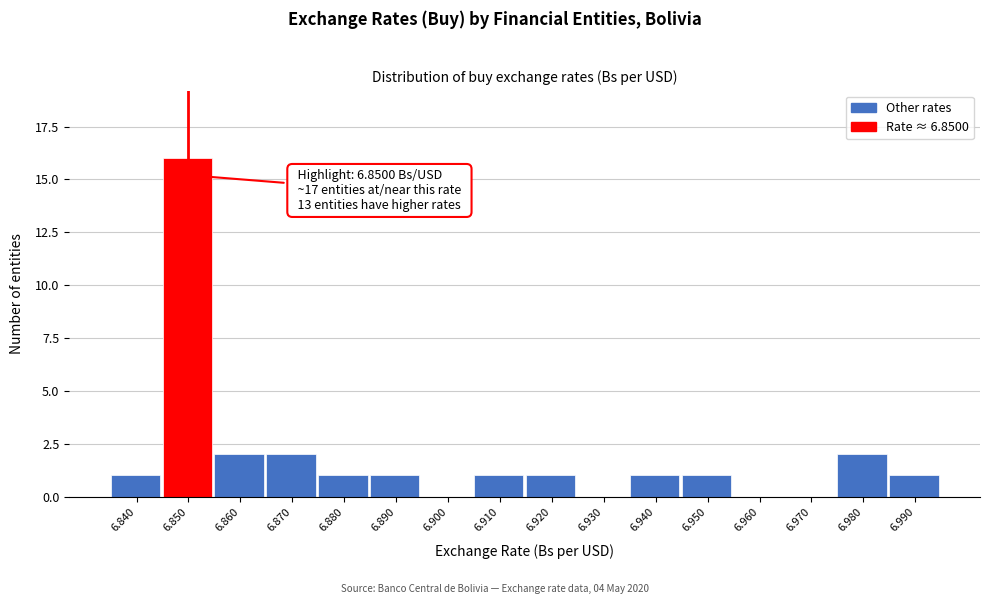

Reading left to right, list all the values displayed in this chart.

6.840=1	6.850=16	6.860=2	6.870=2	6.880=1	6.890=1	6.900=0	6.910=1	6.920=1	6.930=0	6.940=1	6.950=1	6.960=0	6.970=0	6.980=2	6.990=1